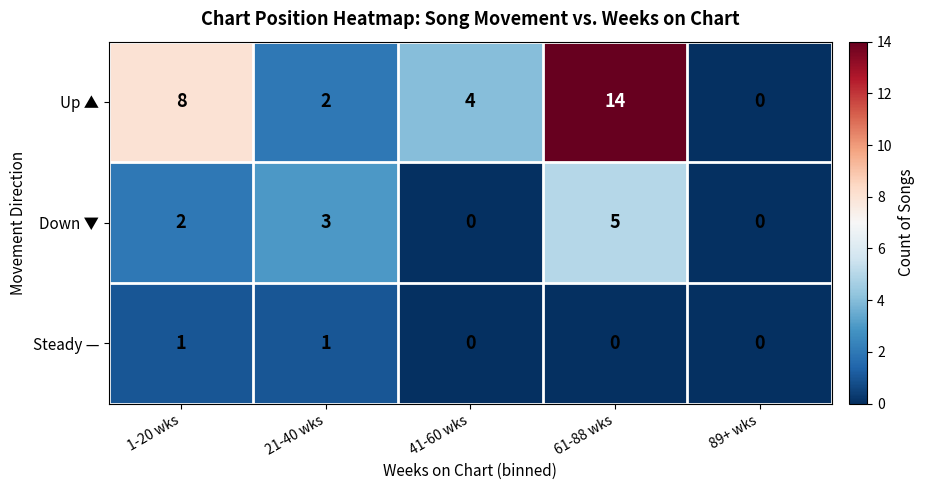

Reading left to right, list all the values displayed in this chart.

Up ▲: 1-20 wks=8	21-40 wks=2	41-60 wks=4	61-88 wks=14	89+ wks=0
Down ▼: 1-20 wks=2	21-40 wks=3	41-60 wks=0	61-88 wks=5	89+ wks=0
Steady —: 1-20 wks=1	21-40 wks=1	41-60 wks=0	61-88 wks=0	89+ wks=0